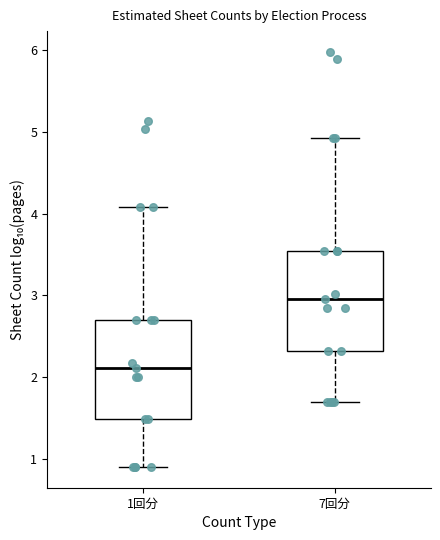

Reading left to right, transcribe this box plot: for each box, give where its median line is, the range the box spans, and where its two whiskers end, as read against the y-axis. The values are not printed on the chart, so give them approximately, as read against the axis.

1回分: median 2.1, box 1.5 to 2.7, whiskers 0.9 to 4.1
7回分: median 3.0, box 2.3 to 3.5, whiskers 1.7 to 4.9